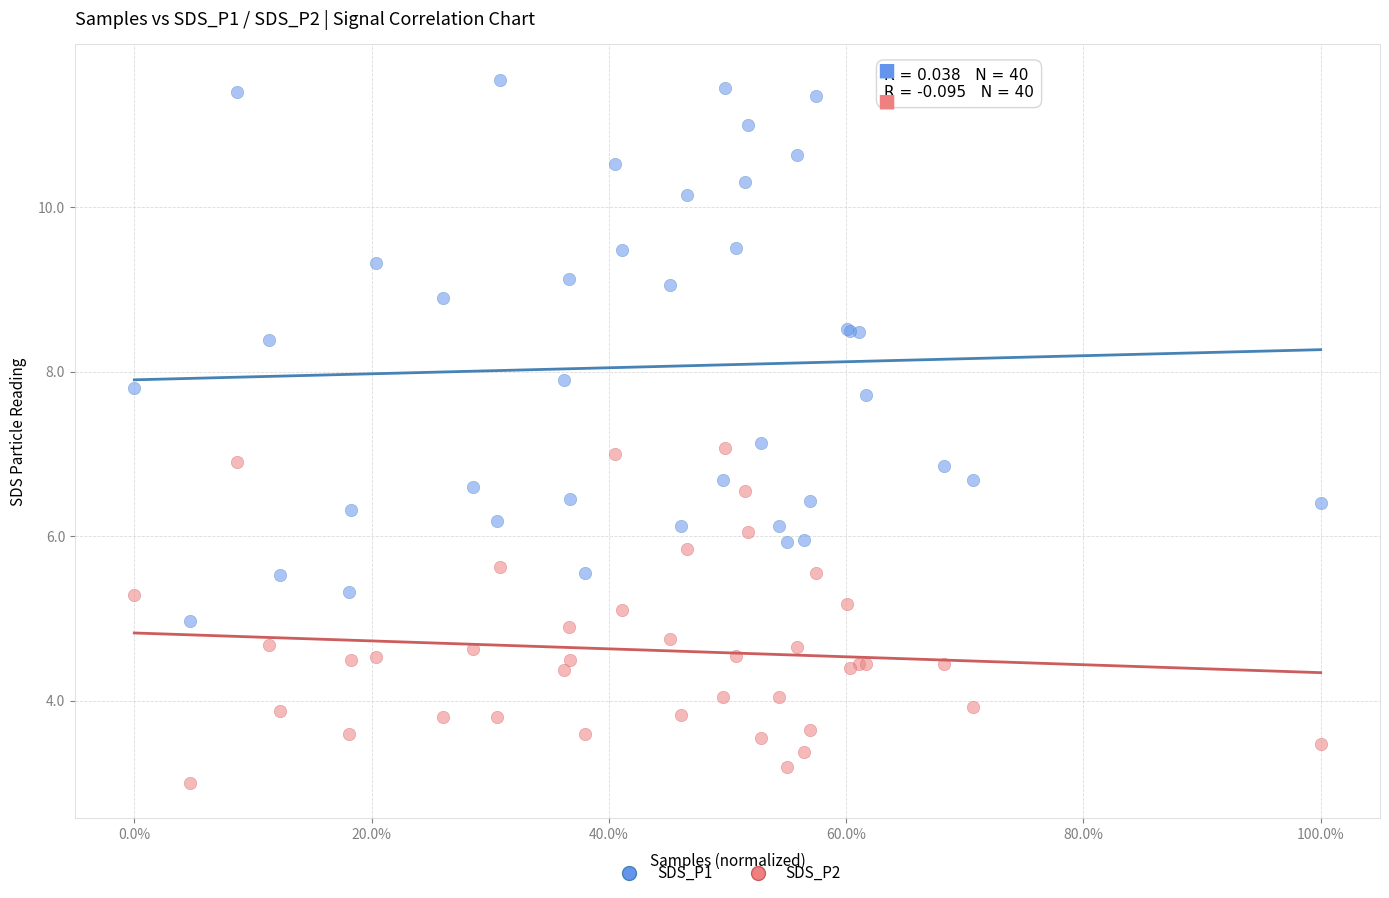

Which series reaches the minimum Y coordinate?

SDS_P2